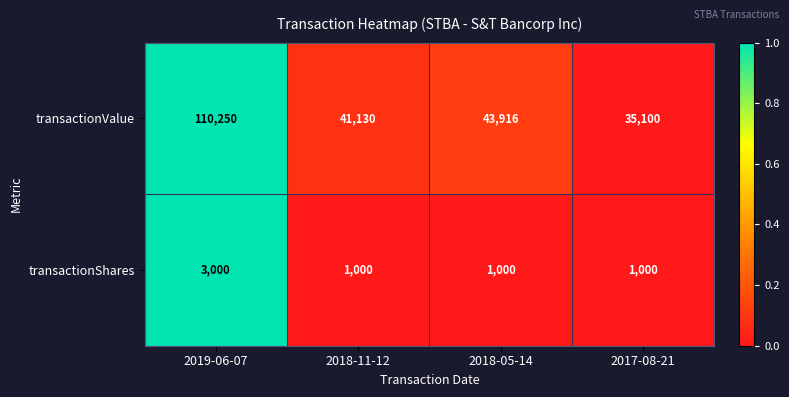

What is the highest value of the transactionValue series?

110250